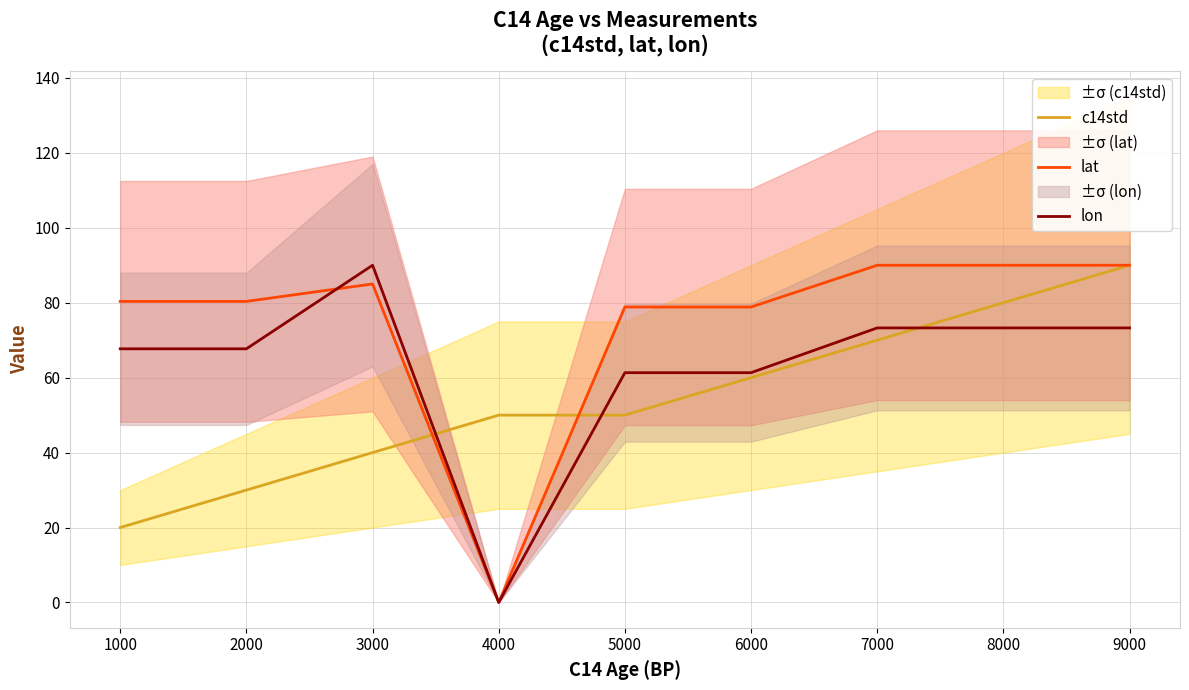

Is the value of lon at 8000 greater than the value of c14std at 5000?

Yes